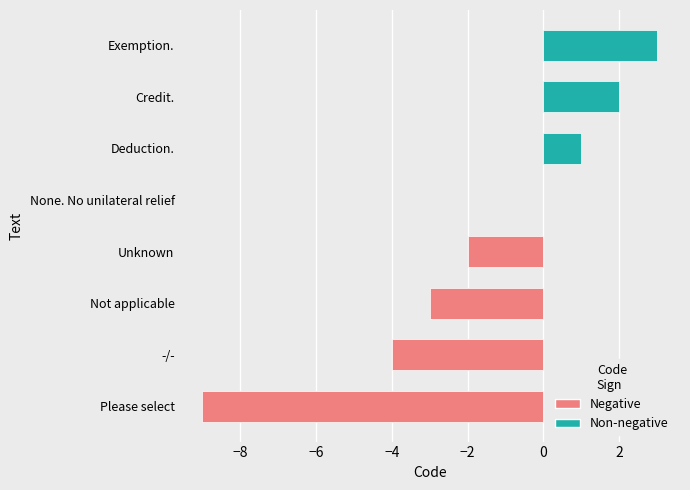

What is the greatest value displayed?

3